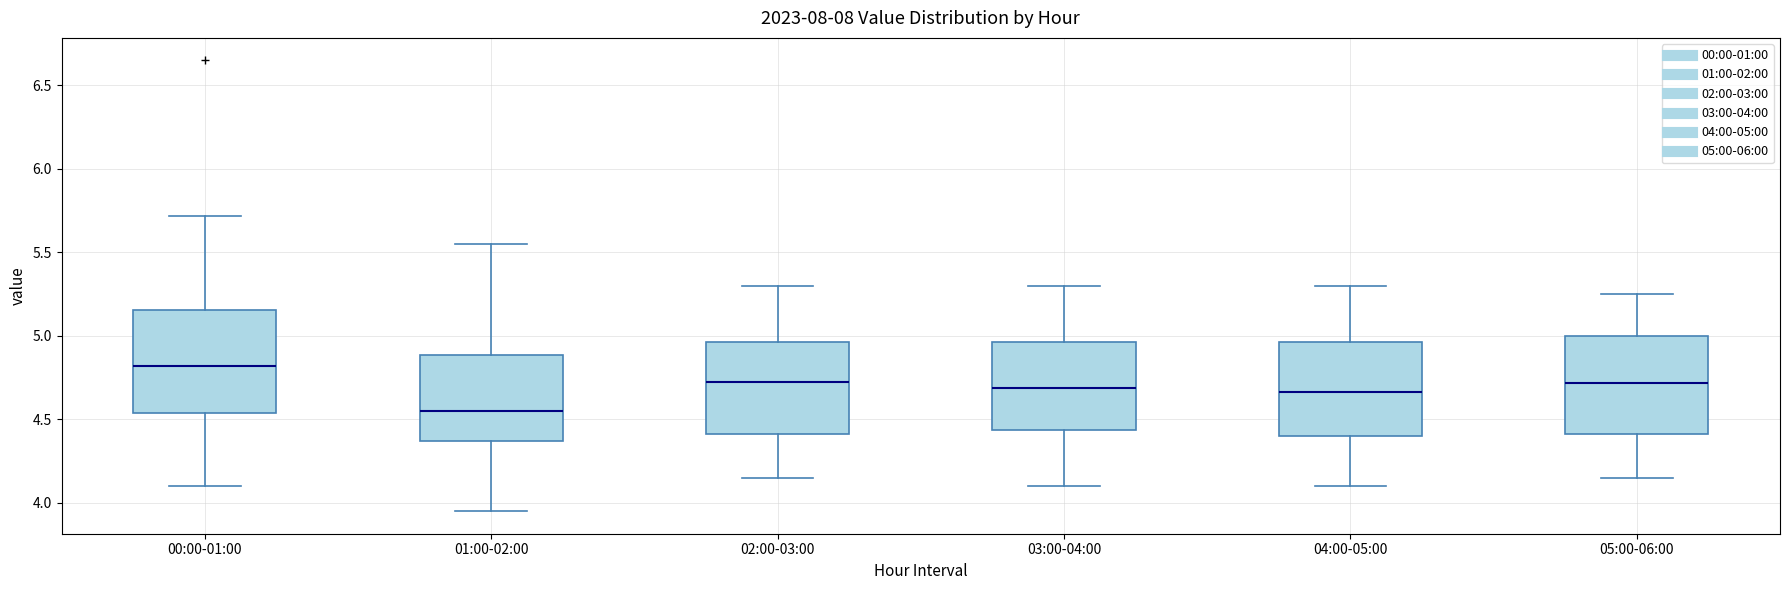

Reading left to right, transcribe this box plot: for each box, give where its median line is, the range the box spans, and where its two whiskers end, as read against the y-axis. The values are not printed on the chart, so give them approximately, as read against the axis.

00:00-01:00: median 4.80, box 4.55 to 5.15, whiskers 4.10 to 5.70
01:00-02:00: median 4.55, box 4.35 to 4.90, whiskers 3.95 to 5.55
02:00-03:00: median 4.75, box 4.40 to 4.95, whiskers 4.15 to 5.30
03:00-04:00: median 4.70, box 4.45 to 4.95, whiskers 4.10 to 5.30
04:00-05:00: median 4.65, box 4.40 to 4.95, whiskers 4.10 to 5.30
05:00-06:00: median 4.70, box 4.40 to 5.00, whiskers 4.15 to 5.25